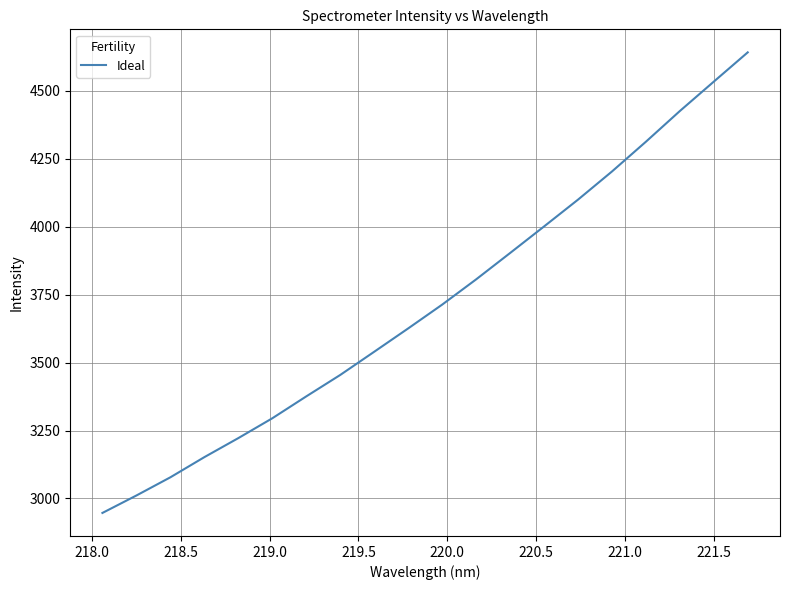

What is the maximum value shown in the chart?

4641.6